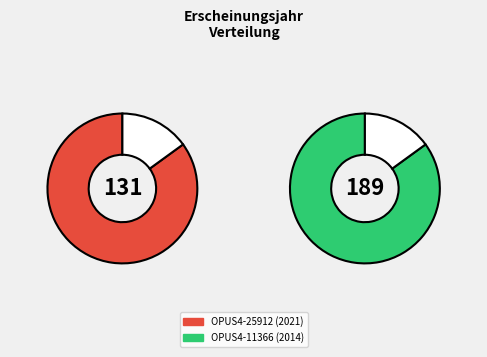

Does OPUS4-25912 account for over 50% of the chart?

Yes